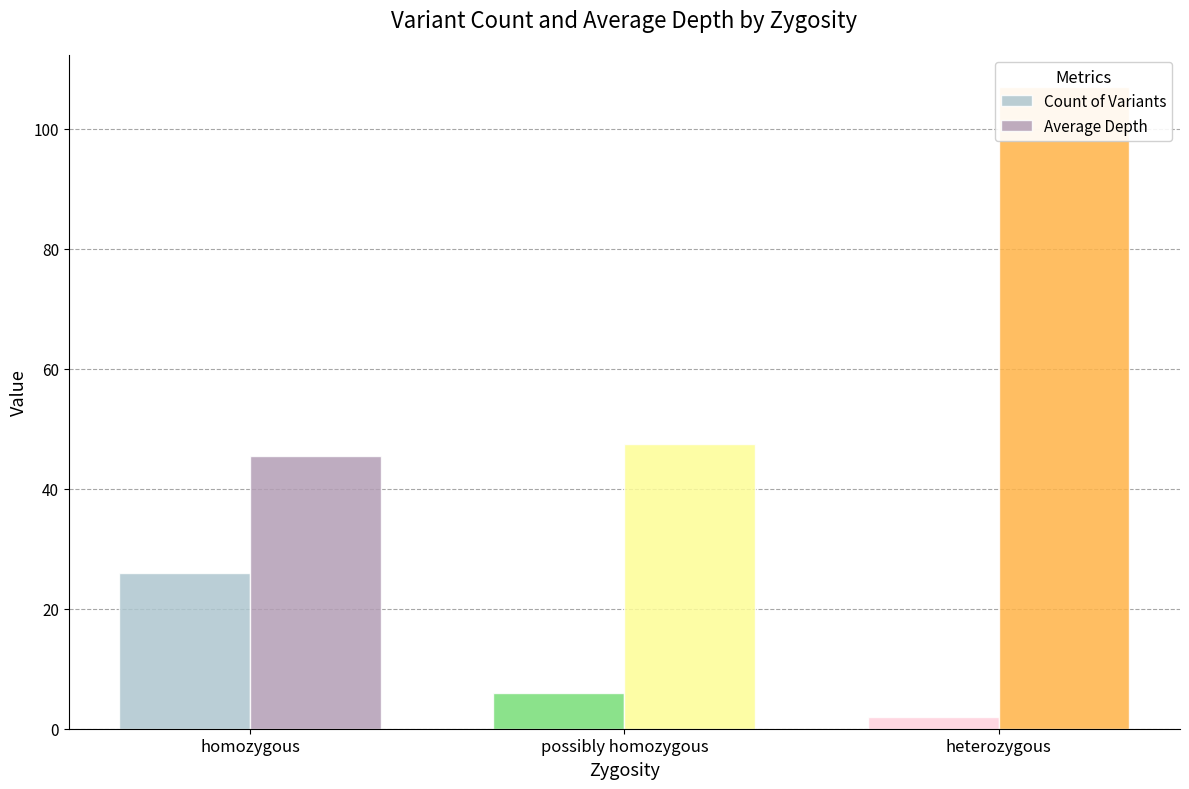

What is the spread (max minus min) of values at heterozygous?

105.0